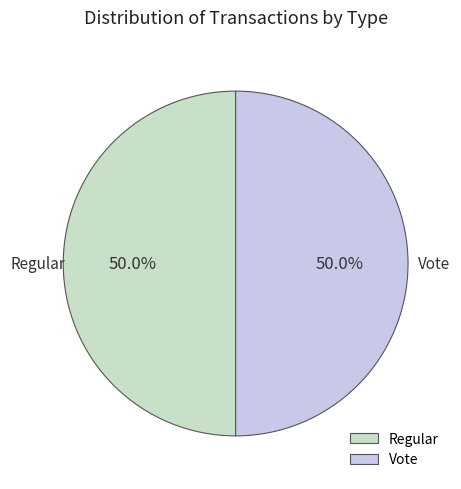

Do Regular and Vote together represent more than half of the pie?

Yes